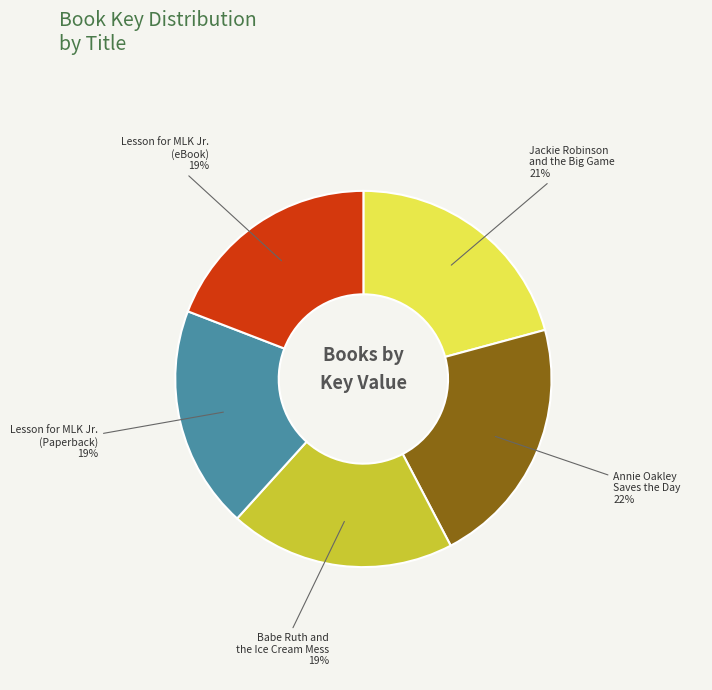

True or false: Babe Ruth and the Ice Cream Mess accounts for 19% of the total.

True